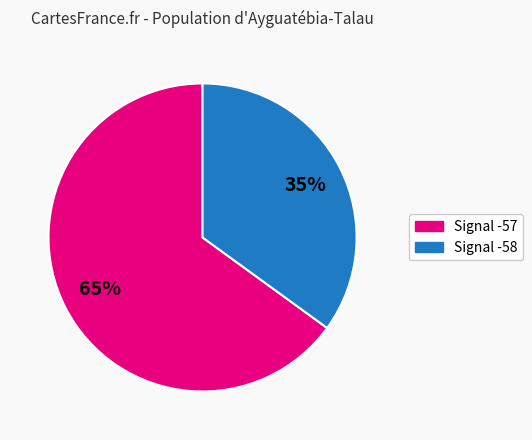

To the nearest percent, what is the difference between the largest and smallest slice percentages?

30%